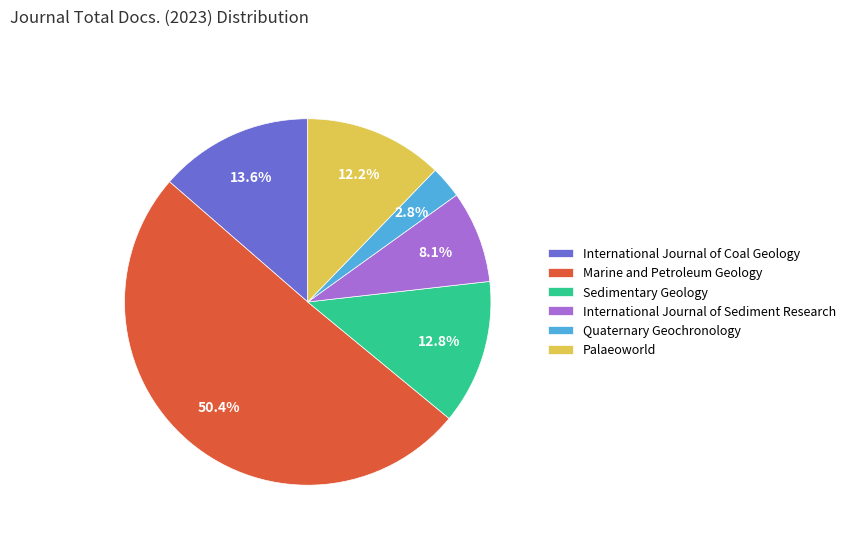

Does Sedimentary Geology represent more than half of the total?

No